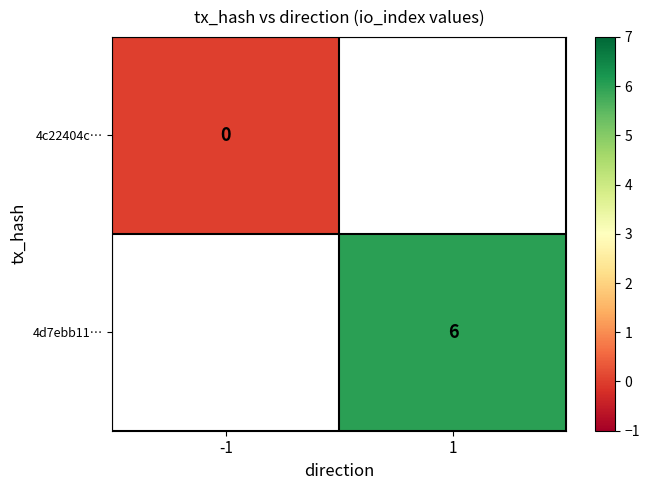

The value of 4d7ebb11… at 1 is 6. True or false?

True